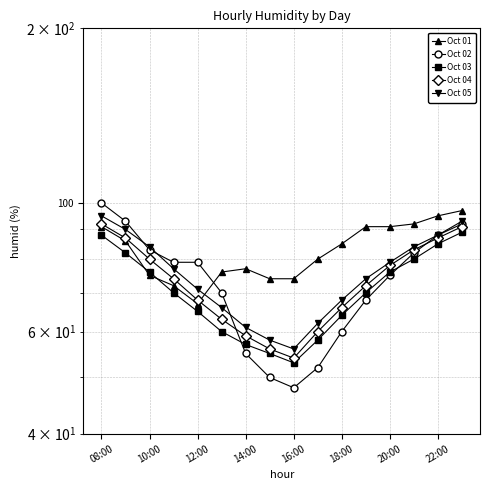

How many distinct data groups are displayed?

5